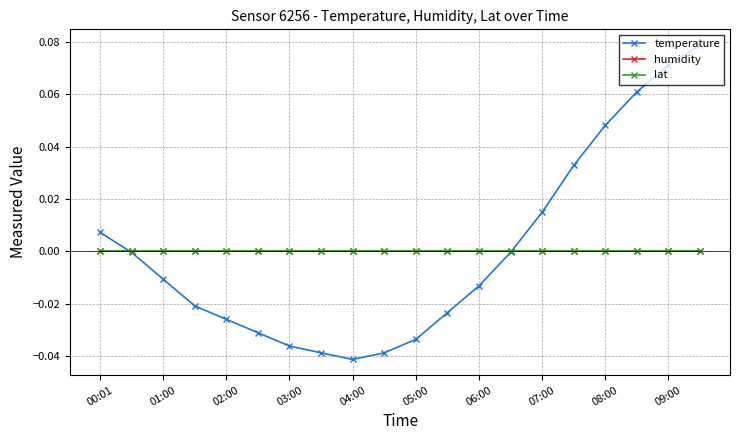

True or false: temperature and lat intersect in this chart.

True